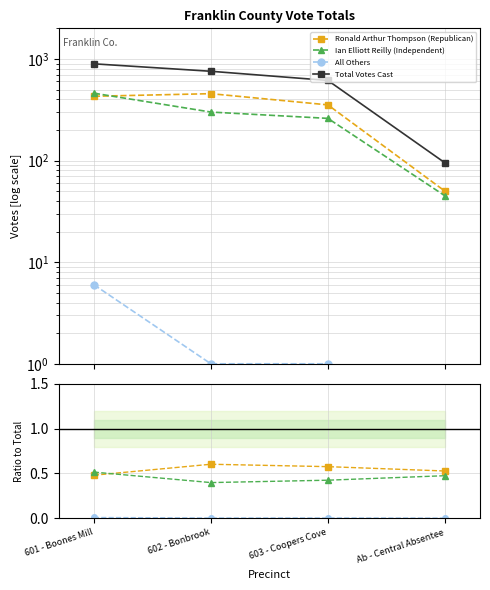

What is the total value across all series at 601 - Boones Mill?

896.0